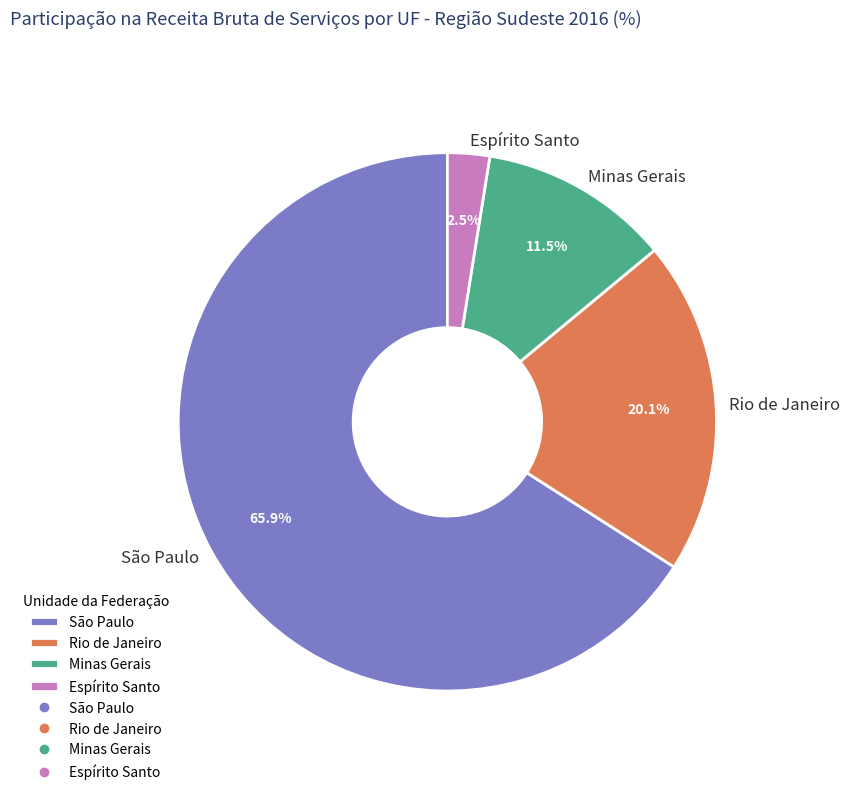

Count the number of slices in the pie.

4